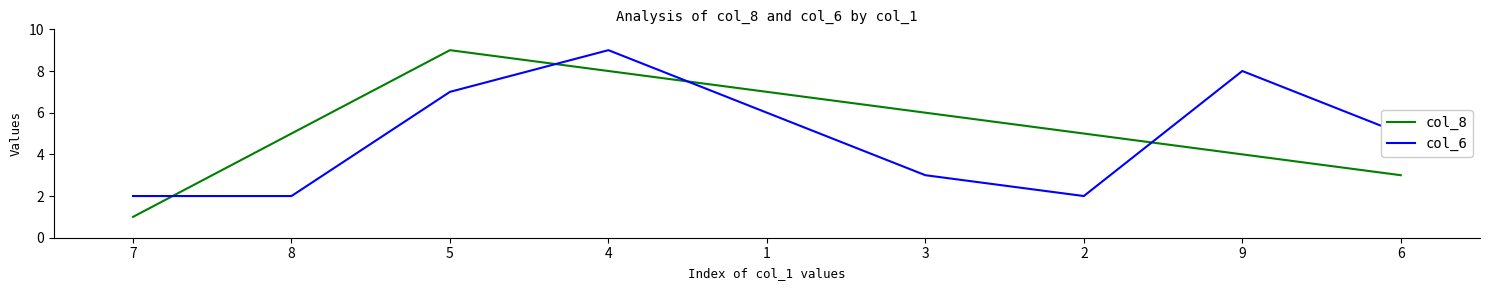

Between 4 and 9, which series saw the biggest shift?

col_8